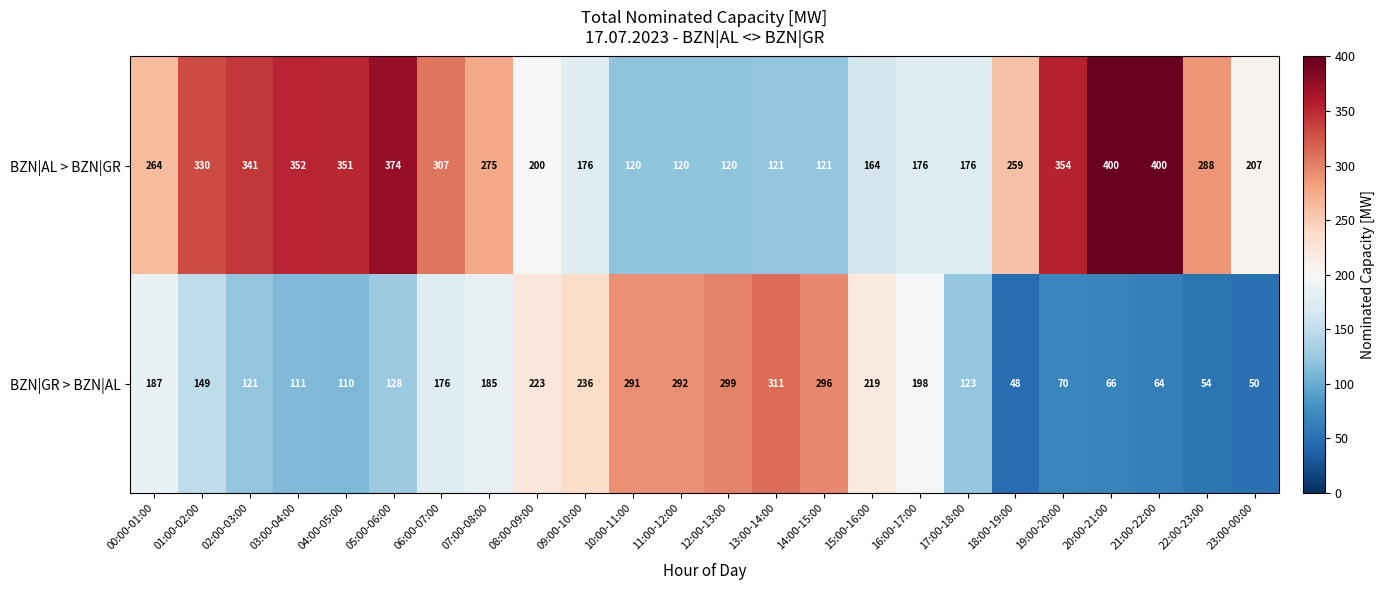

Is it true that BZN|GR > BZN|AL equals 176 at 06:00-07:00?

True